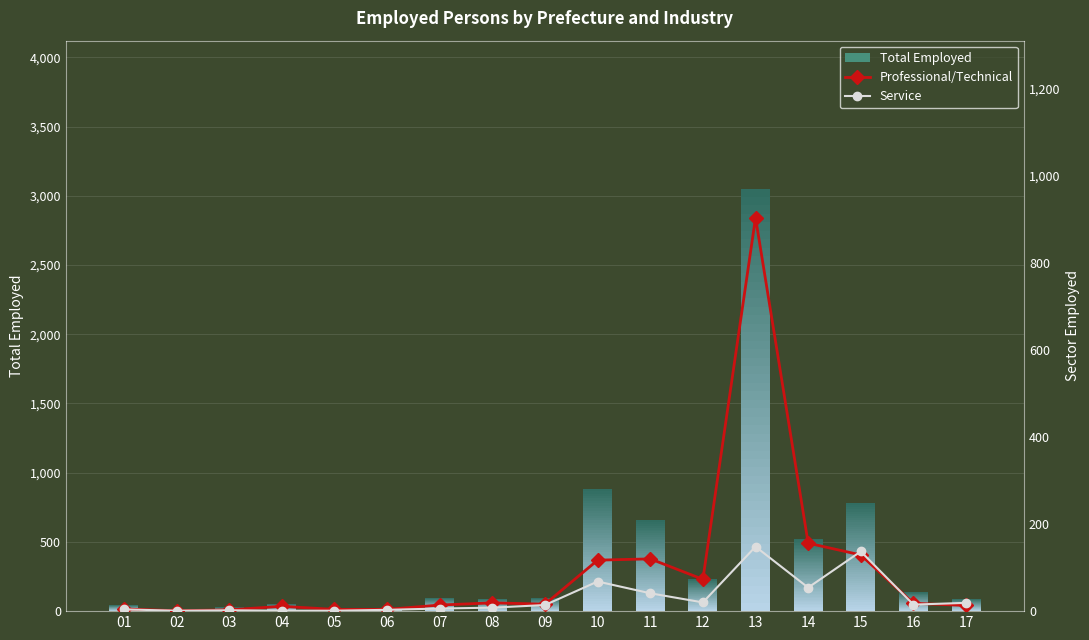

What is the value of the Professional/Technical bar at the 15th from the left?

129